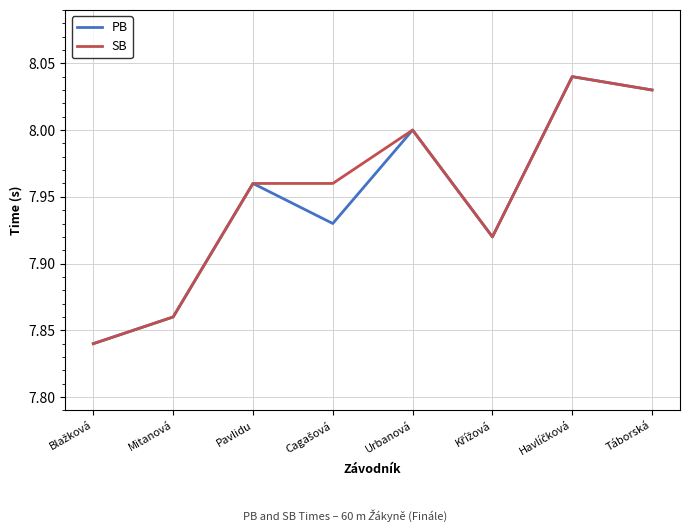

What is the total value across all series at Mitanová?

15.7